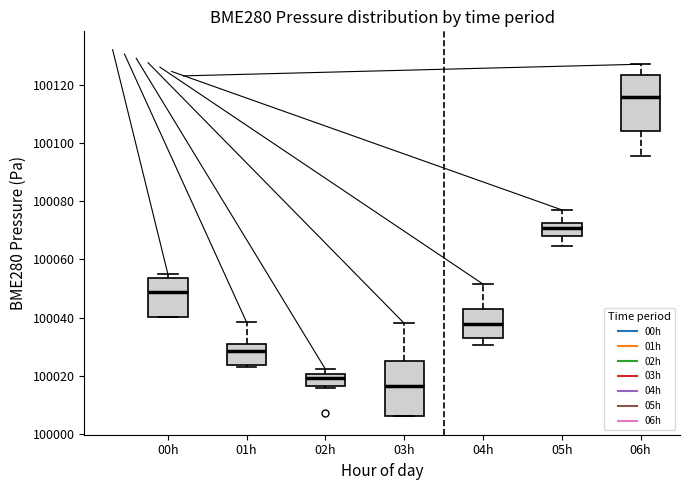

Which box's median line is the lowest?

03h